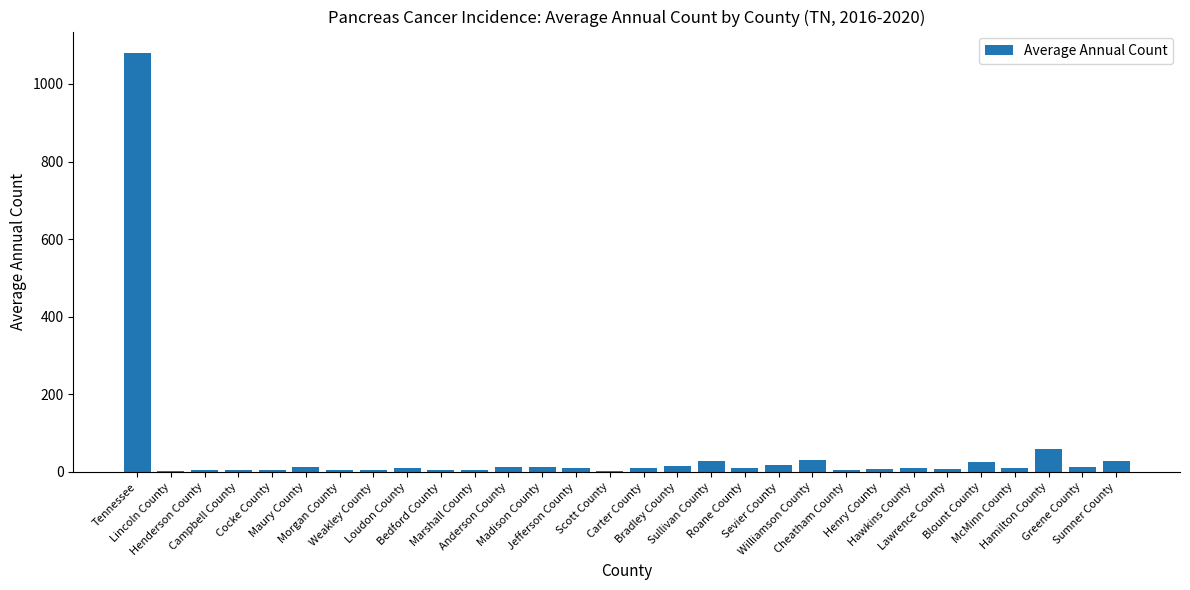

Reading left to right, extract all data points from this chart.

Tennessee=1081	Lincoln County=3	Henderson County=4	Campbell County=6	Cocke County=6	Maury County=13	Morgan County=4	Weakley County=5	Loudon County=11	Bedford County=6	Marshall County=5	Anderson County=13	Madison County=14	Jefferson County=9	Scott County=3	Carter County=10	Bradley County=16	Sullivan County=29	Roane County=11	Sevier County=17	Williamson County=30	Cheatham County=6	Henry County=7	Hawkins County=11	Lawrence County=8	Blount County=25	McMinn County=10	Hamilton County=60	Greene County=13	Sumner County=29